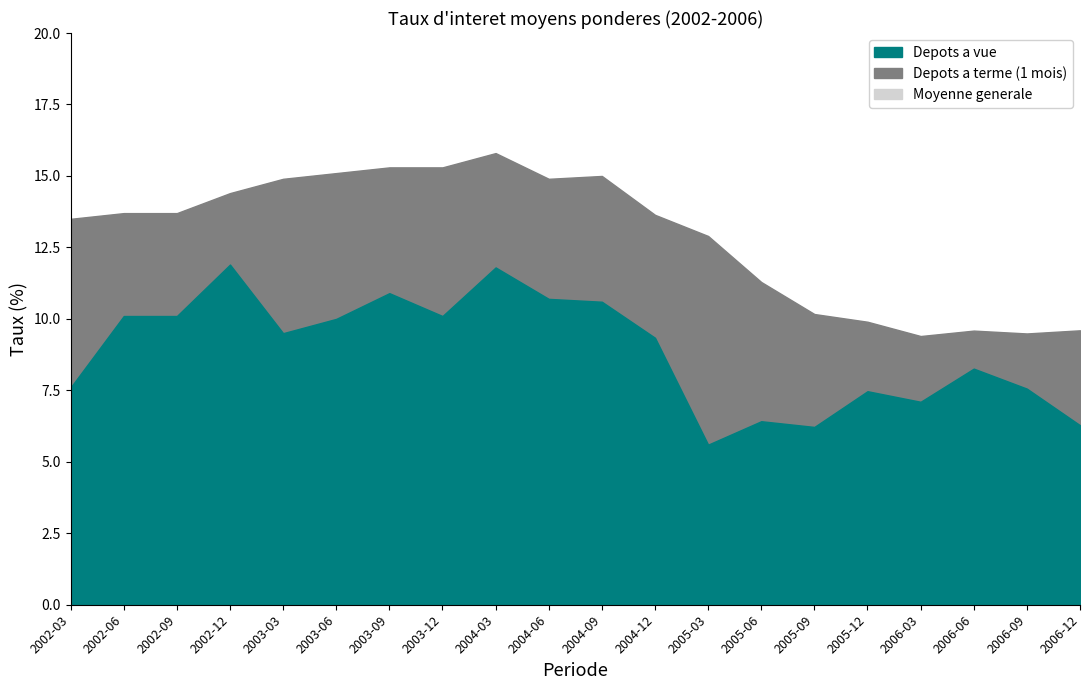

What are all the series names shown in the legend?

Depots a terme (1 mois), Depots a vue, Moyenne generale